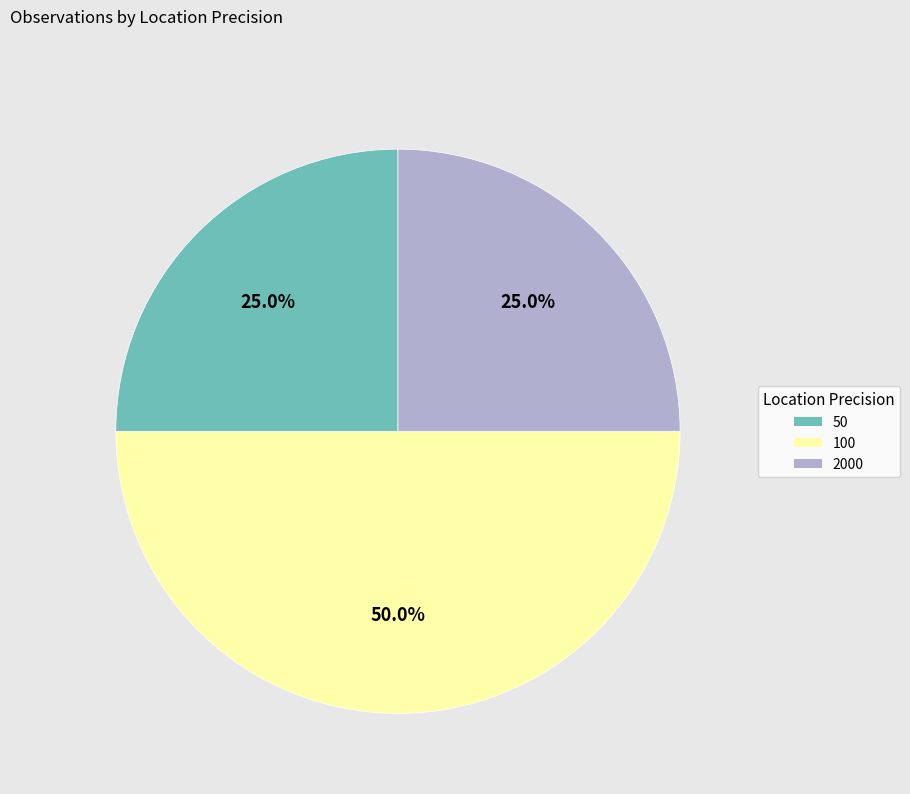

To the nearest percent, what is the difference between the 100 and 50 slice percentages?

25%